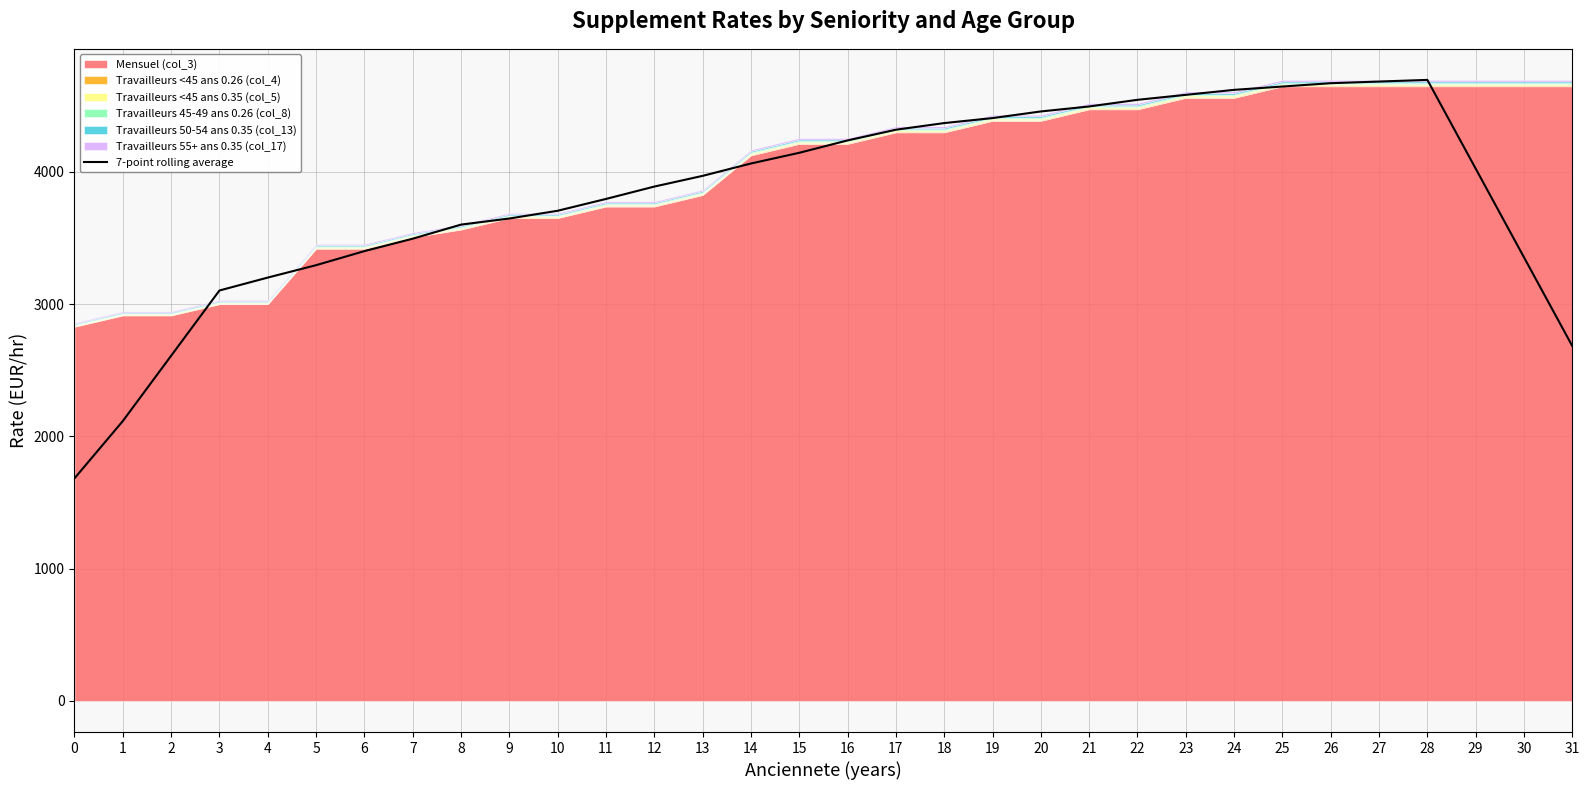

How many lines are shown in the chart?

1